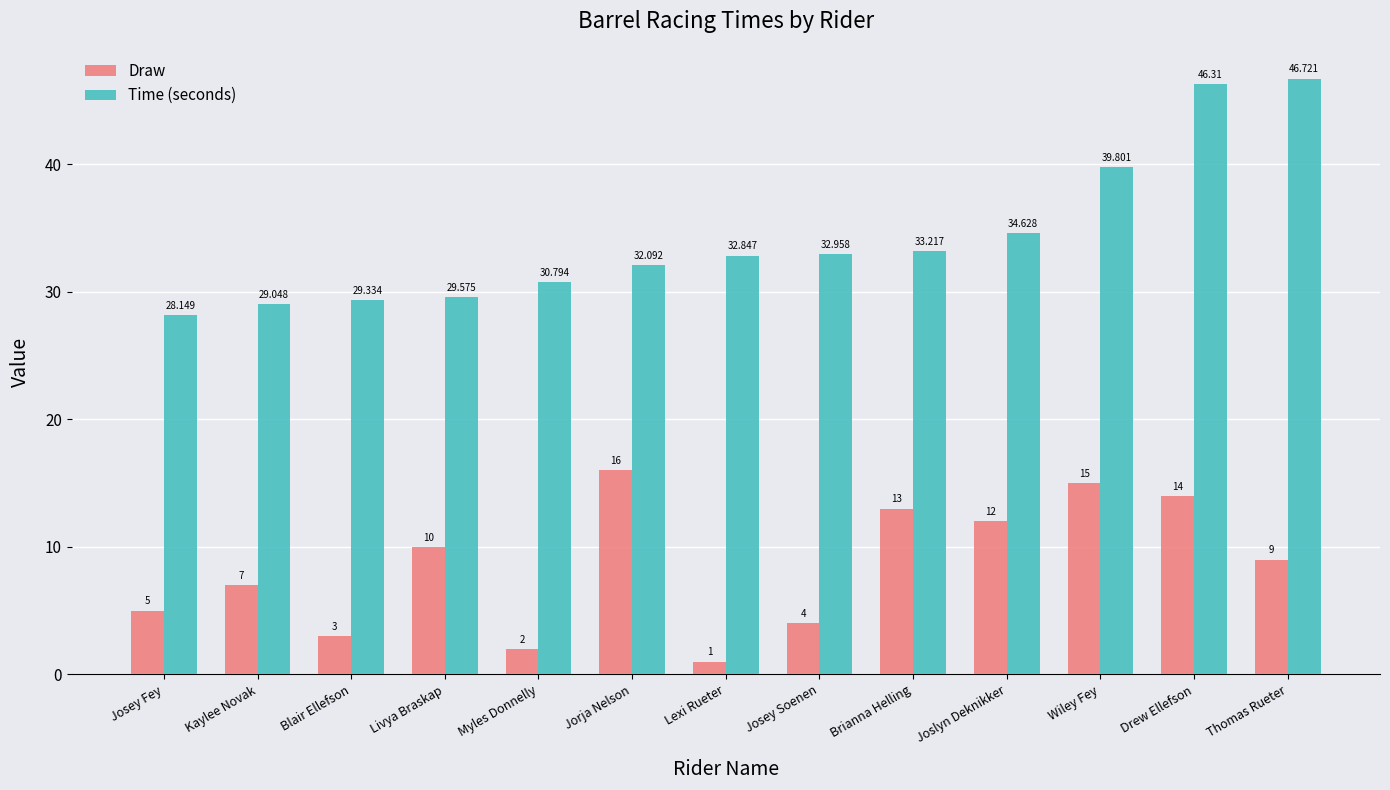

Reading left to right, what are all the values shown in this chart?

Draw: Josey Fey=5.0	Kaylee Novak=7.0	Blair Ellefson=3.0	Livya Braskap=10.0	Myles Donnelly=2.0	Jorja Nelson=16.0	Lexi Rueter=1.0	Josey Soenen=4.0	Brianna Helling=13.0	Joslyn Deknikker=12.0	Wiley Fey=15.0	Drew Ellefson=14.0	Thomas Rueter=9.0
Time (seconds): Josey Fey=28.1	Kaylee Novak=29.0	Blair Ellefson=29.3	Livya Braskap=29.6	Myles Donnelly=30.8	Jorja Nelson=32.1	Lexi Rueter=32.8	Josey Soenen=33.0	Brianna Helling=33.2	Joslyn Deknikker=34.6	Wiley Fey=39.8	Drew Ellefson=46.3	Thomas Rueter=46.7